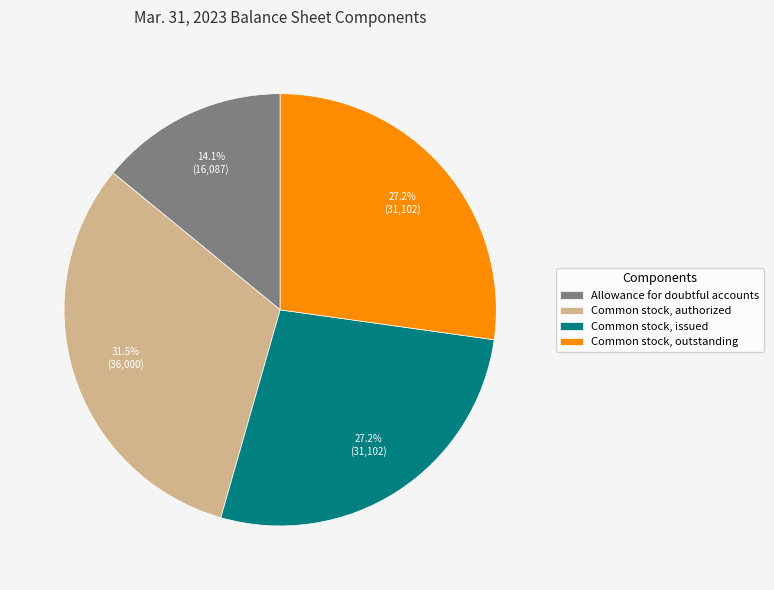

What is the ratio of the value at Allowance for doubtful accounts to the value at Common stock, authorized?

0.4